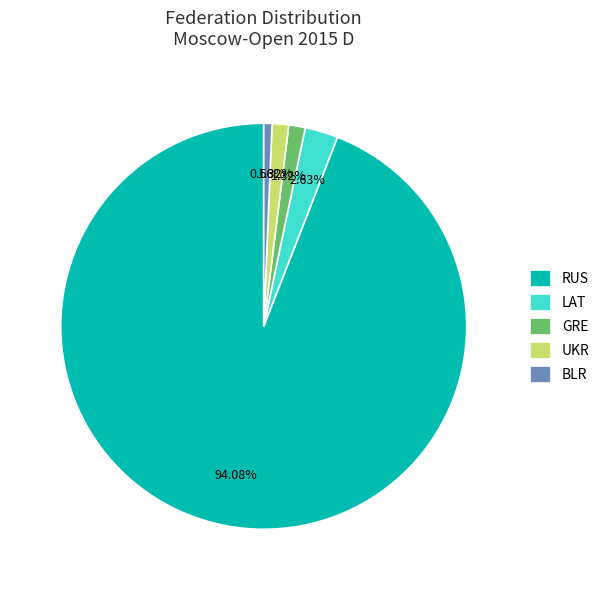

Is there any slice that represents more than half of the pie?

Yes